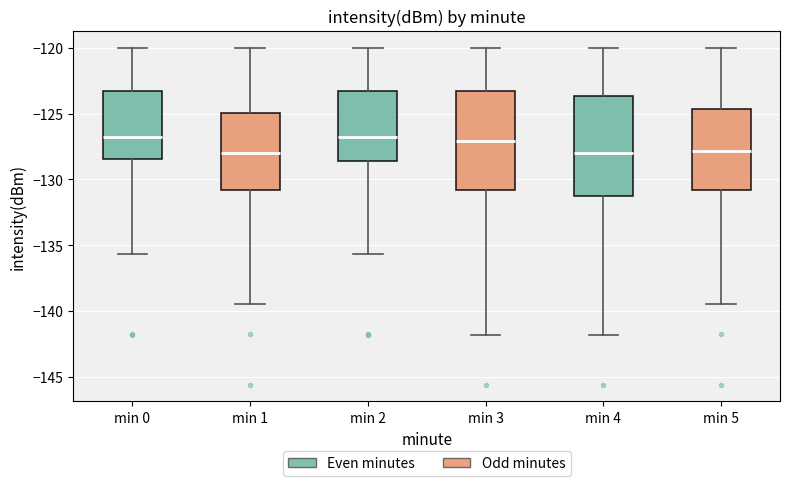

Where does the median line of the box for min 0 sit on the y-axis? The values are not printed on the chart, so give them approximately, as read against the axis.

-126.5